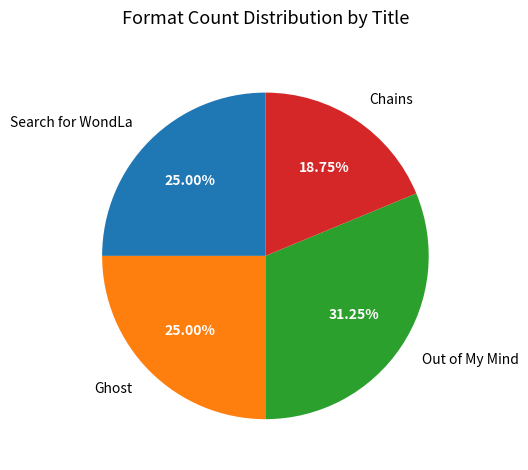

Which slice is the largest?

Out of My Mind